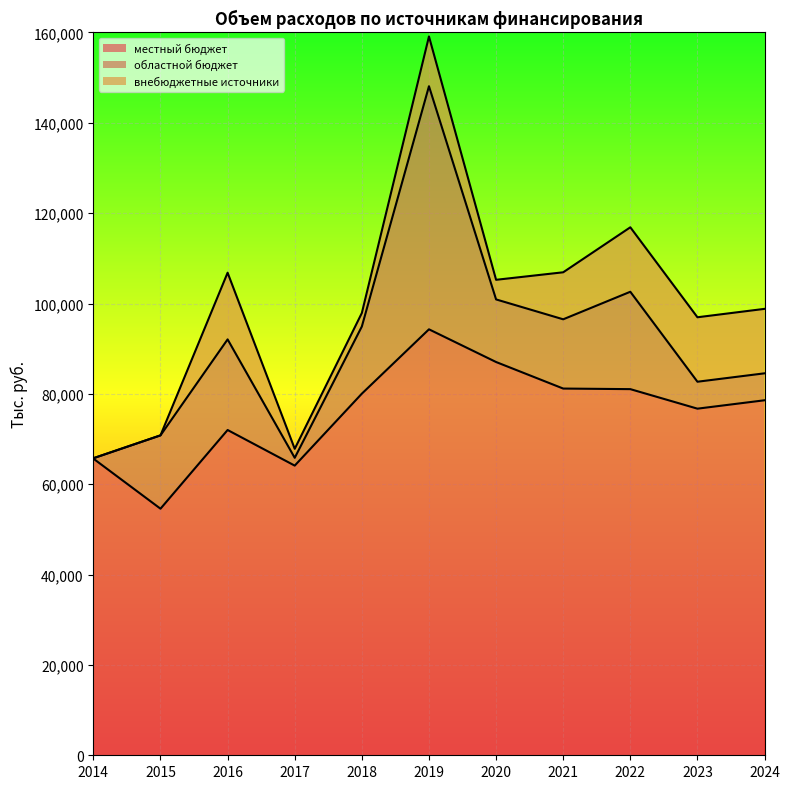

Which series changed the most between 2018 and 2020?

местный бюджет